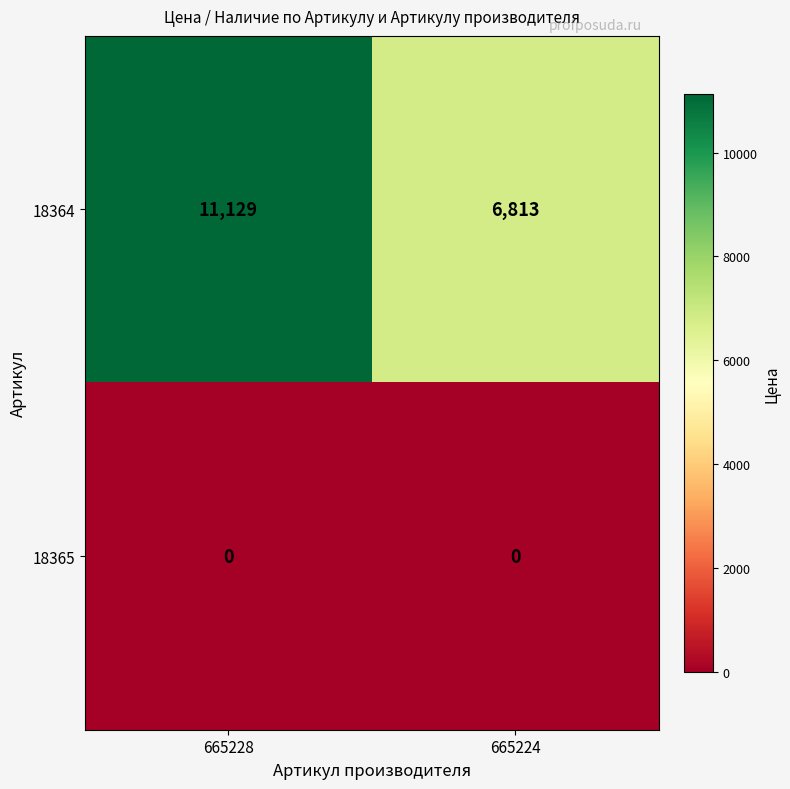

True or false: 18365 has a value of 0 at 665228.

True